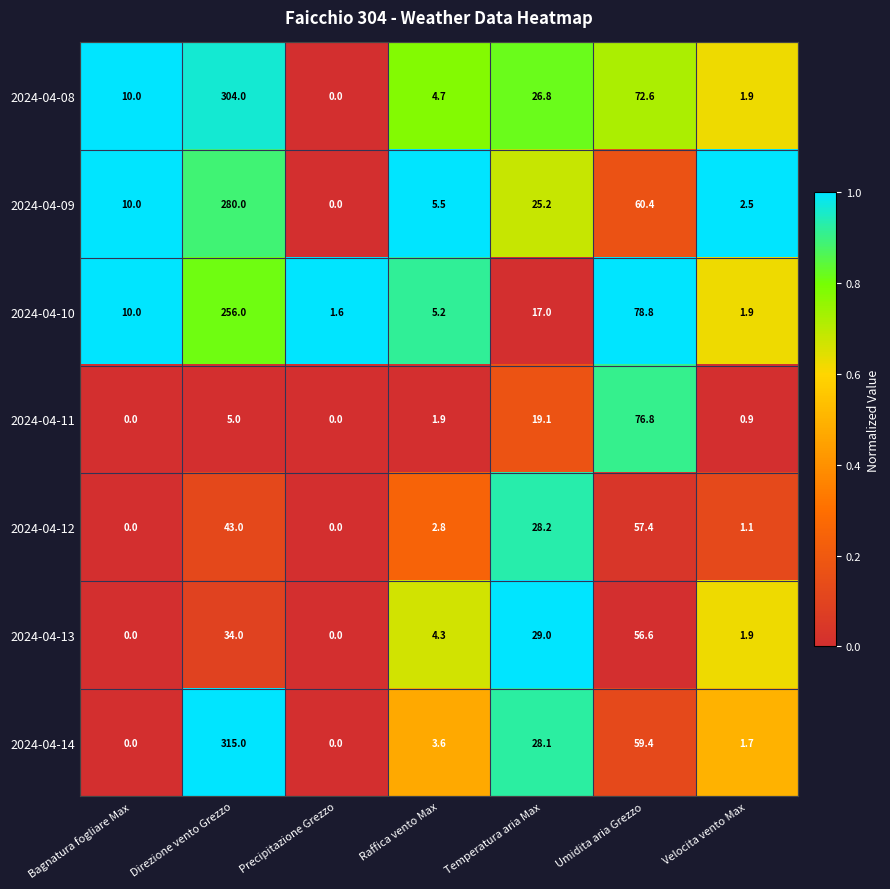

Which category has the lowest value in the 2024-04-08 series?

Precipitazione Grezzo